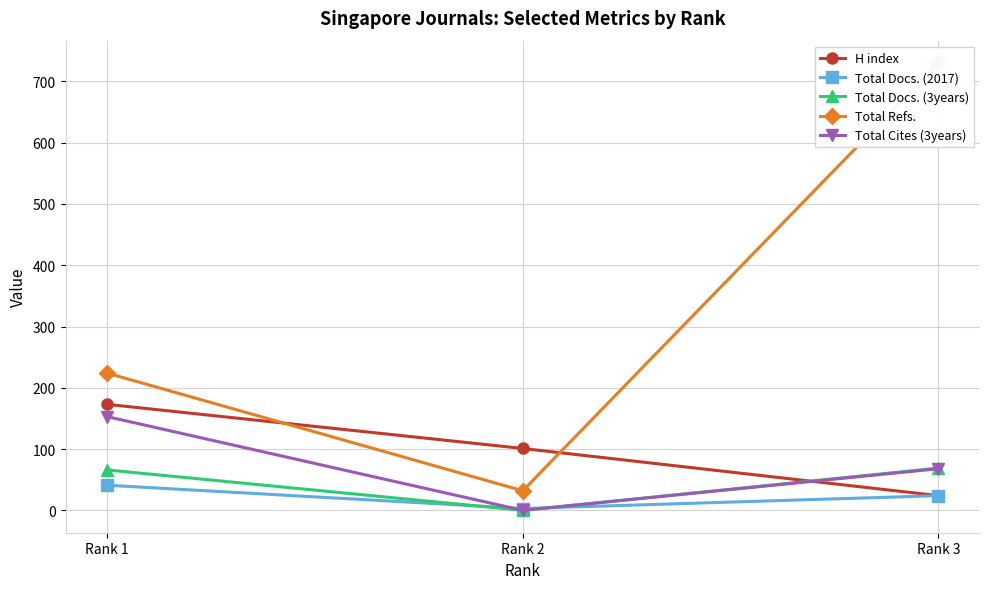

What are all the series names shown in the legend?

H index, Total Docs. (2017), Total Docs. (3years), Total Refs., Total Cites (3years)